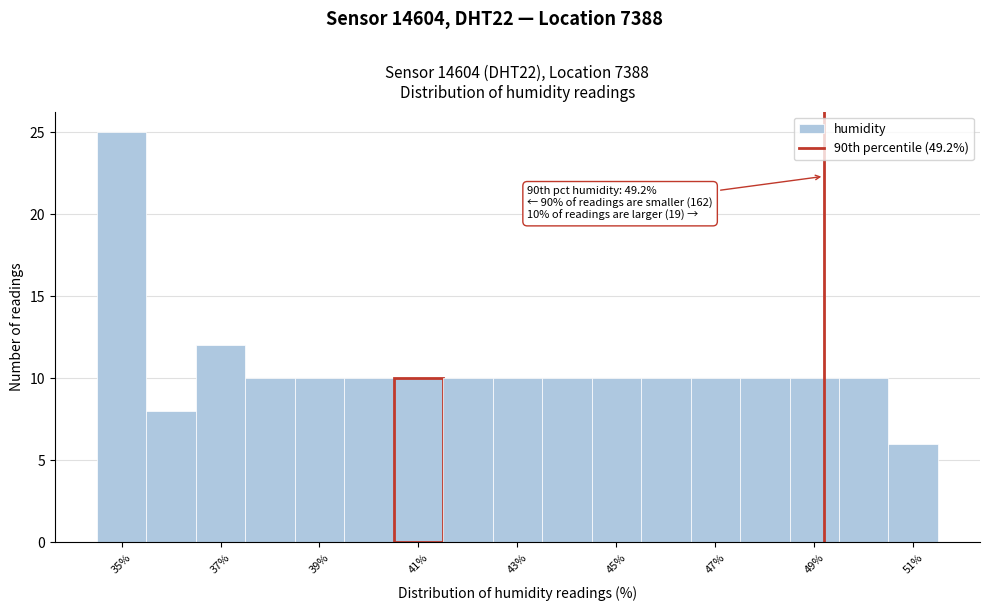

Which range on the x-axis has the tallest bar?

34.5 to 35.5